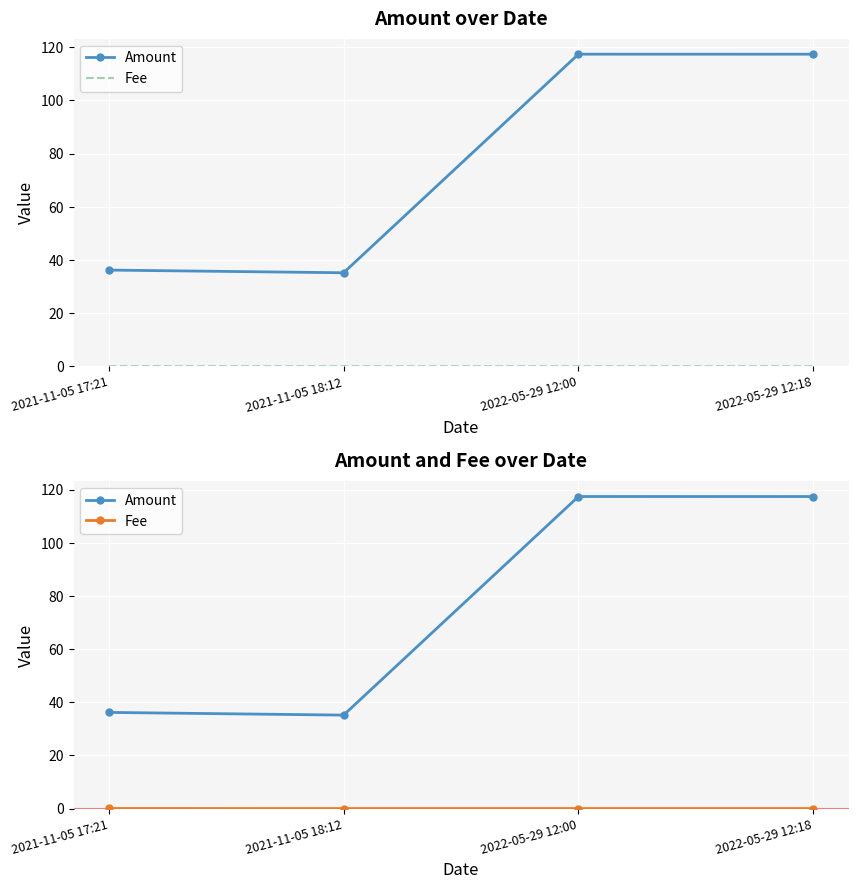

What is the difference between the maximum and minimum values in the Amount series?

82.2